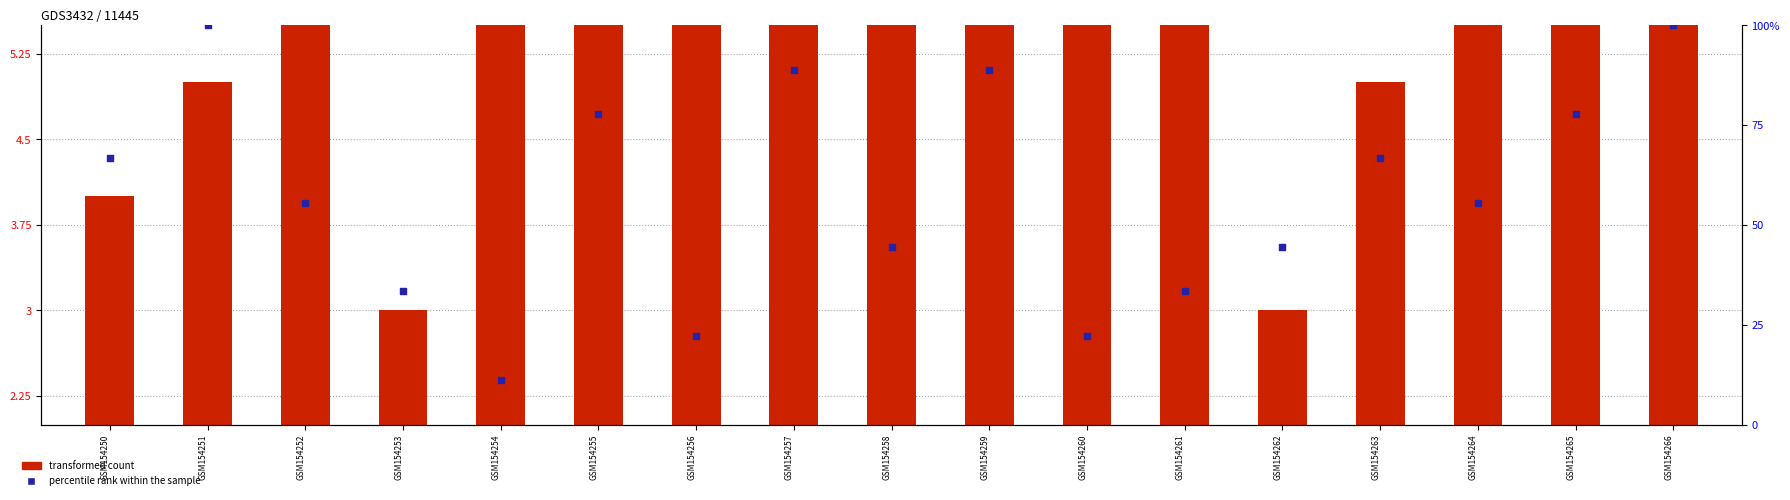

Which series contains the highest Y value?

percentile rank within the sample